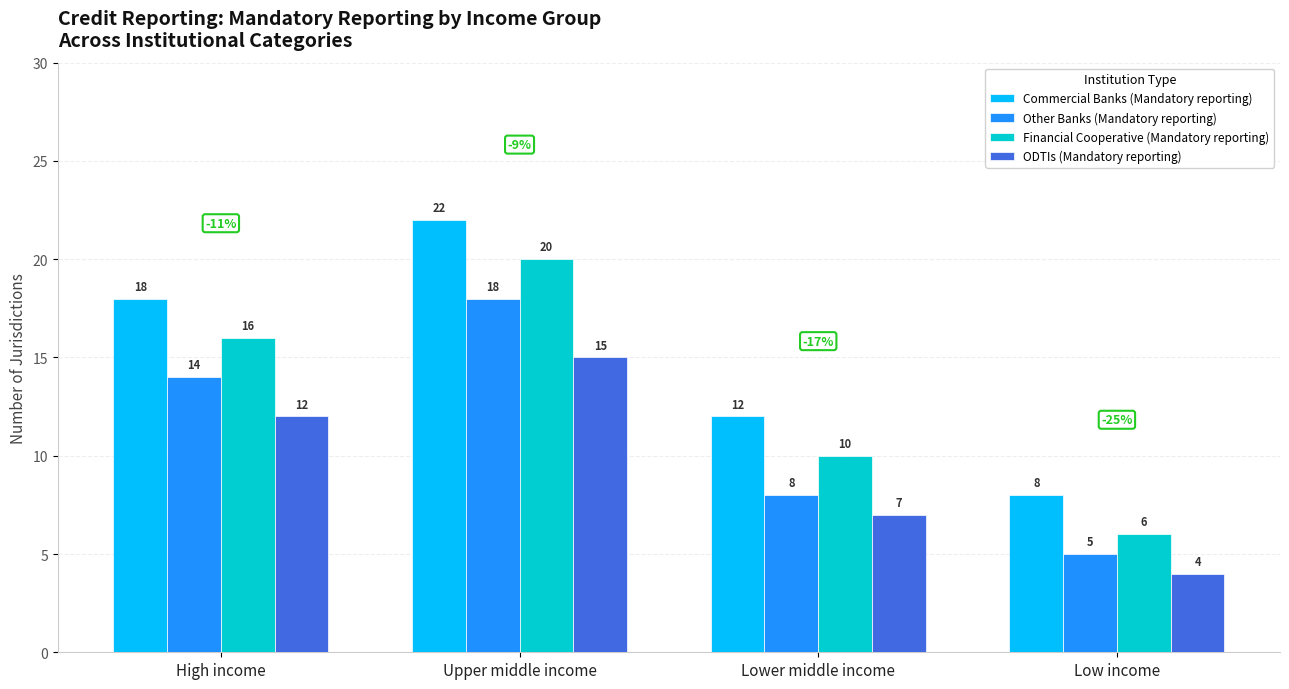

What is the label of the 2nd bar from the left?

Upper middle income